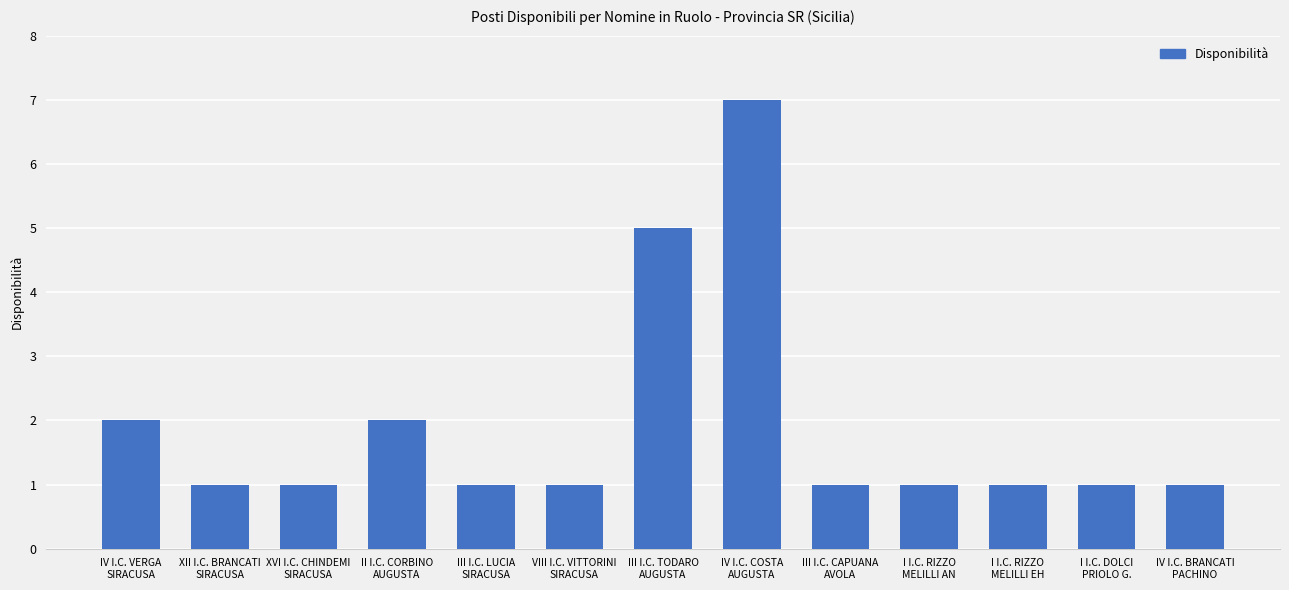

Reading left to right, extract all data points from this chart.

IV I.C. VERGA
SIRACUSA=2	XII I.C. BRANCATI
SIRACUSA=1	XVI I.C. CHINDEMI
SIRACUSA=1	II I.C. CORBINO
AUGUSTA=2	III I.C. LUCIA
SIRACUSA=1	VIII I.C. VITTORINI
SIRACUSA=1	III I.C. TODARO
AUGUSTA=5	IV I.C. COSTA
AUGUSTA=7	III I.C. CAPUANA
AVOLA=1	I I.C. RIZZO
MELILLI AN=1	I I.C. RIZZO
MELILLI EH=1	I I.C. DOLCI
PRIOLO G.=1	IV I.C. BRANCATI
PACHINO=1